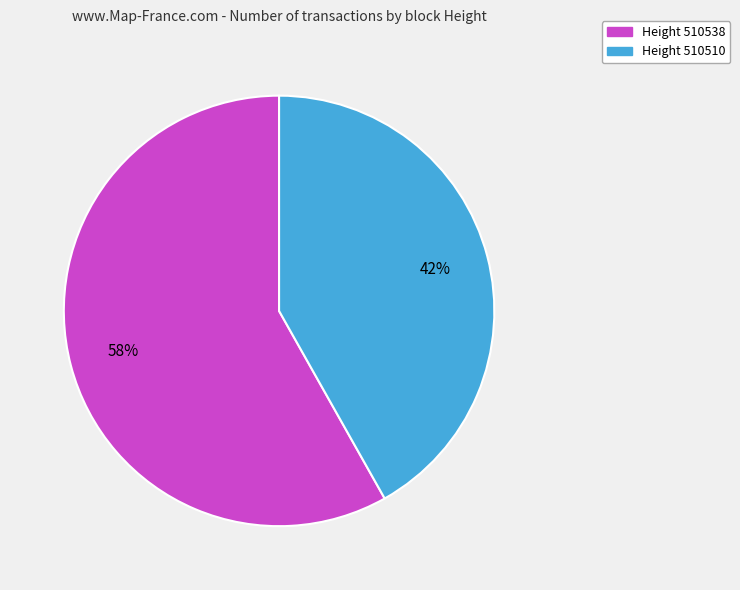

To the nearest percent, what is the difference between the largest and smallest slice percentages?

16%